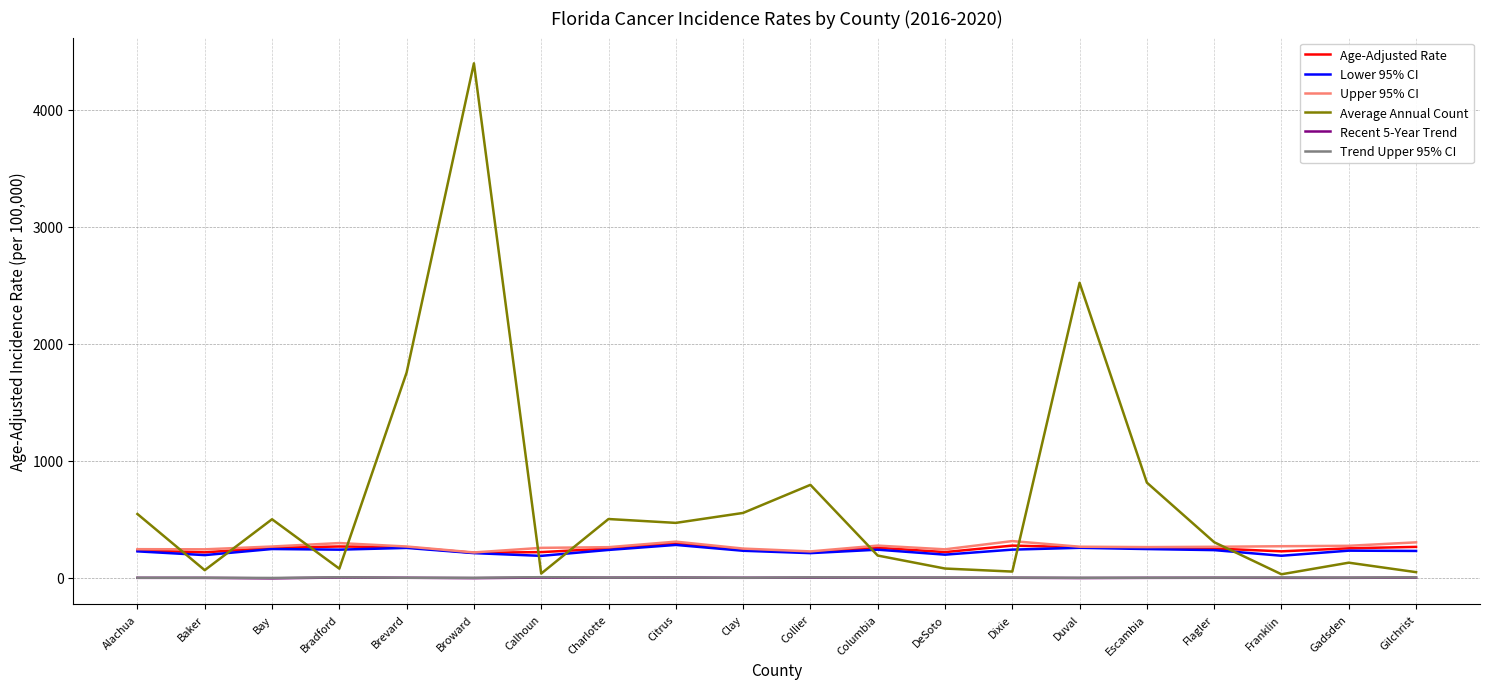

Which series has the largest total across all categories?

Average Annual Count